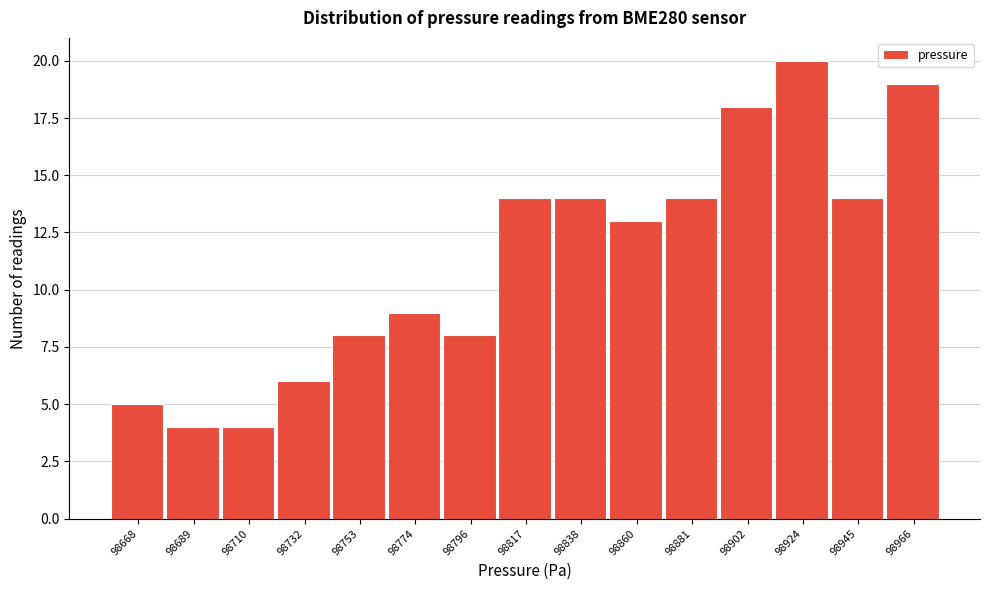

Reading left to right, list all the values displayed in this chart.

5	4	4	6	8	9	8	14	14	13	14	18	20	14	19